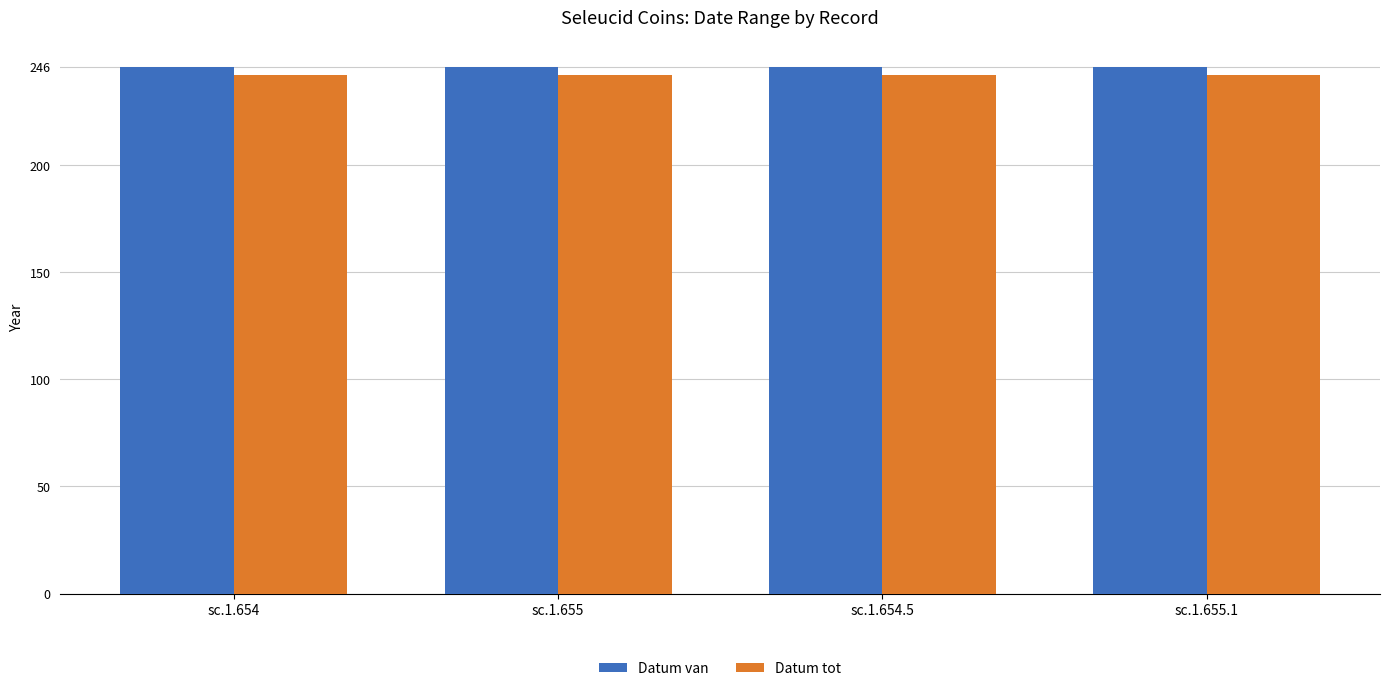

True or false: Datum van has a value of 246 at sc.1.654.

True